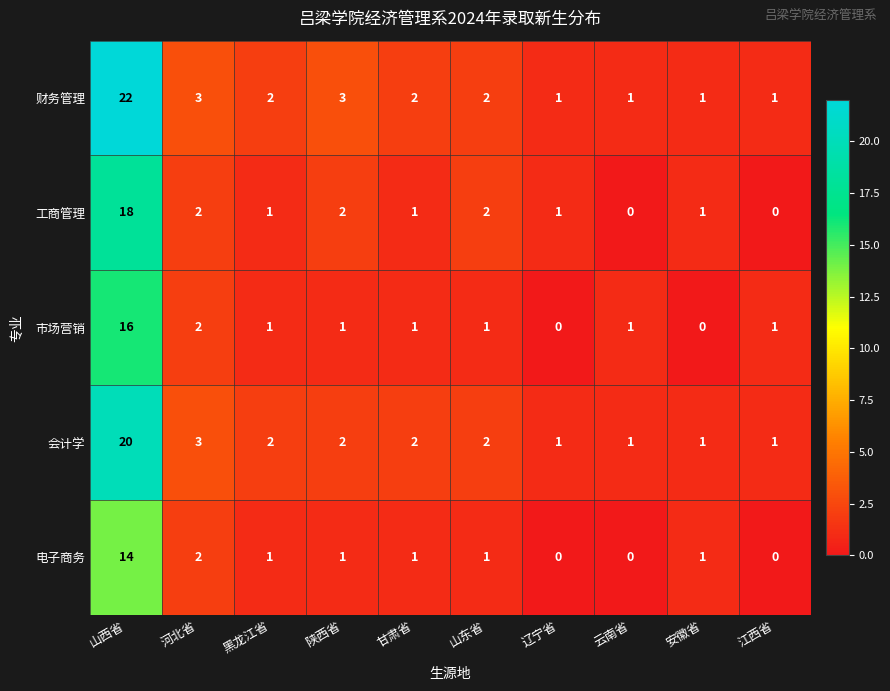

True or false: 电子商务 has a value of 1 at 陕西省.

True